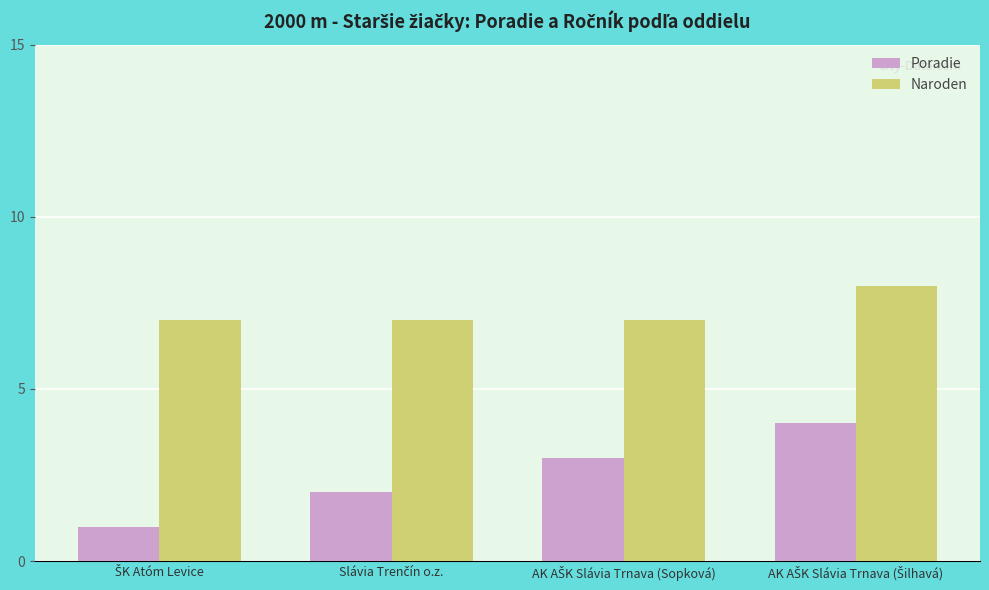

Which series has the largest total across all categories?

Naroden